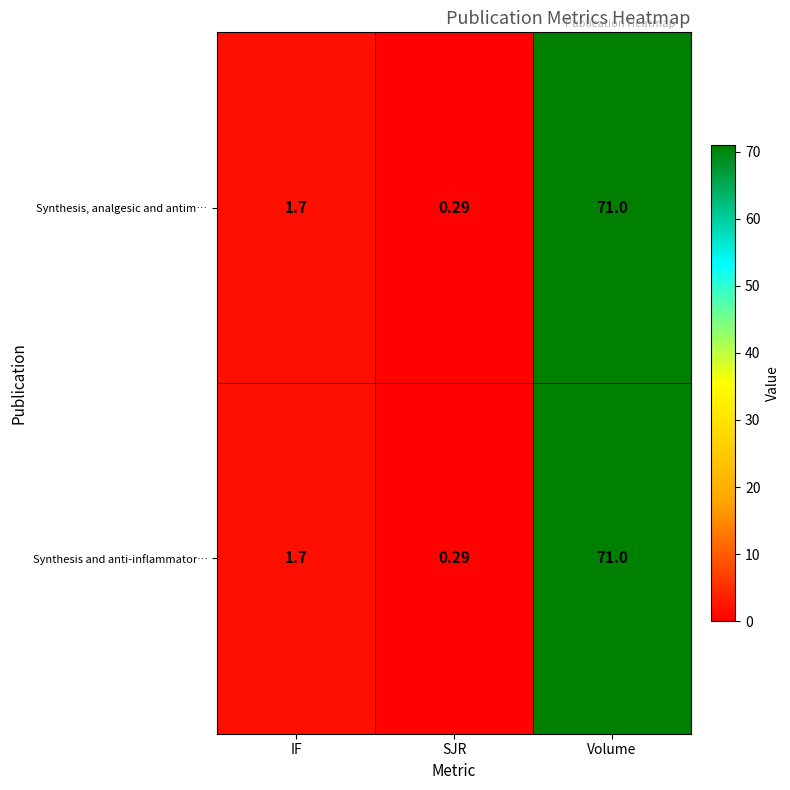

At how many categories does at least one series exceed 7?

1